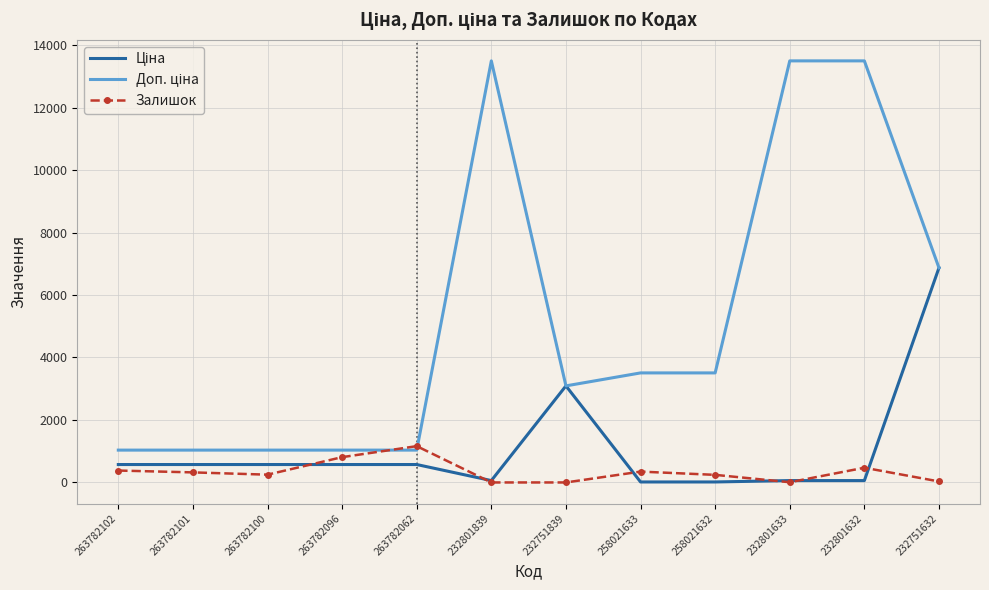

How many categories are shown in the chart?

12